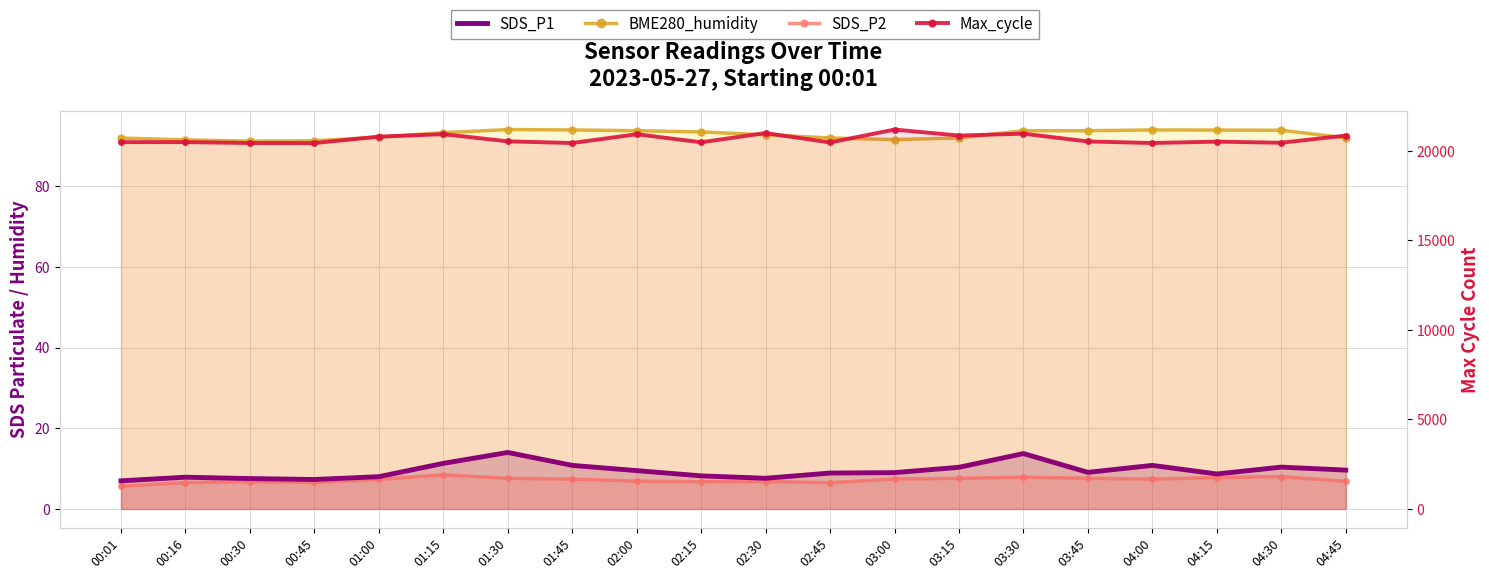

At how many categories does at least one series exceed 15964?

20